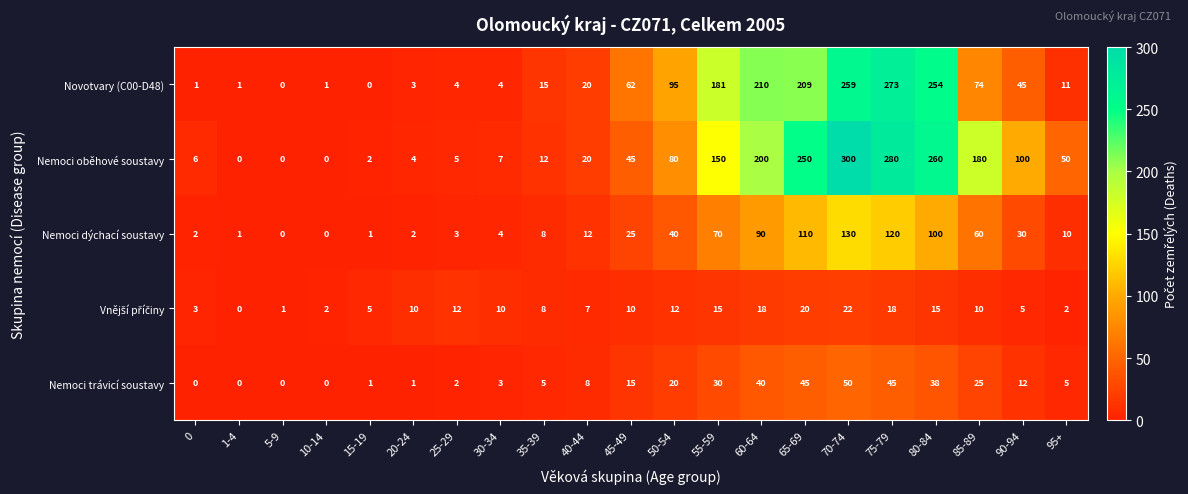

Read the Nemoci dýchací soustavy value at 75-79.

120